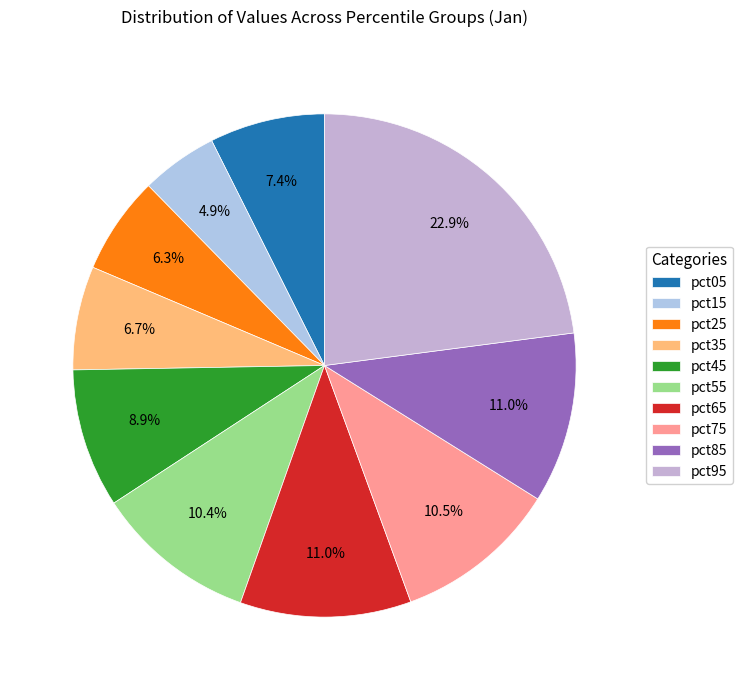

Is there any slice that represents more than half of the pie?

No